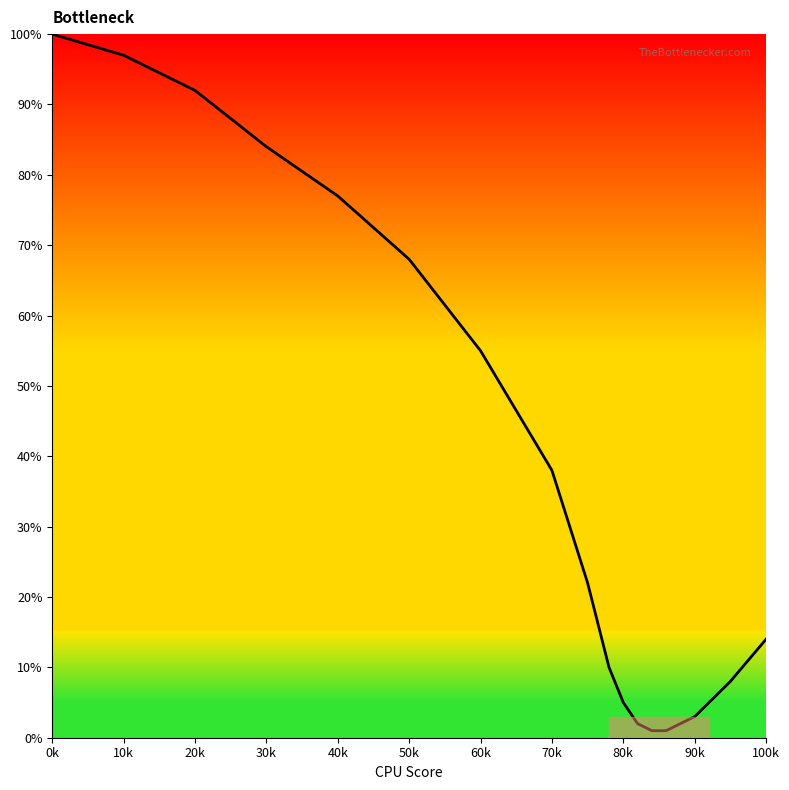

Is this an area chart (filled region under the line)?

Yes